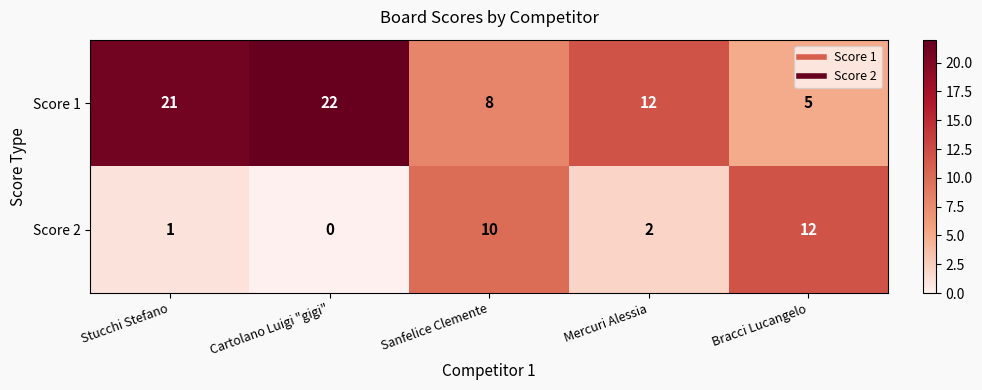

Which series has the largest range (max minus min)?

Score 1